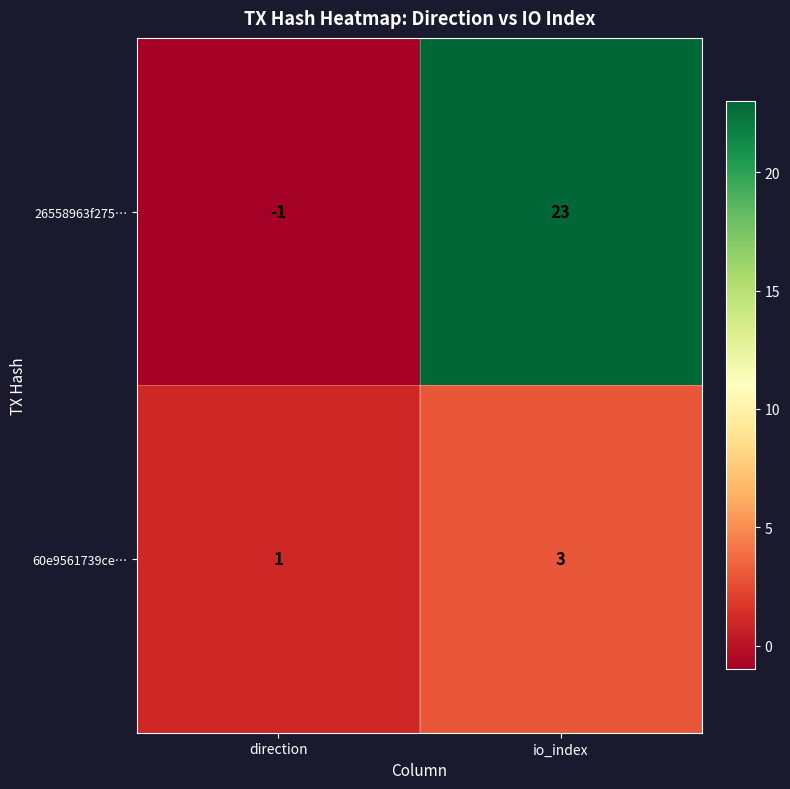

At direction, list the series in order from smallest to largest.

26558963f275…, 60e9561739ce…